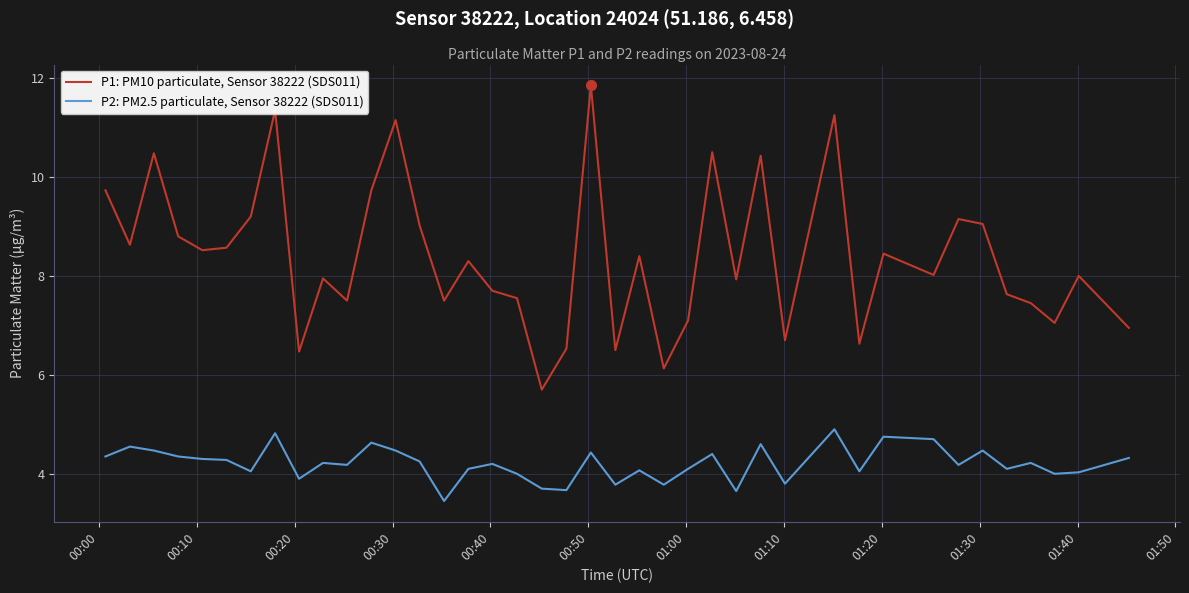

Which series has the largest total across all categories?

P1: PM10 particulate, Sensor 38222 (SDS011)